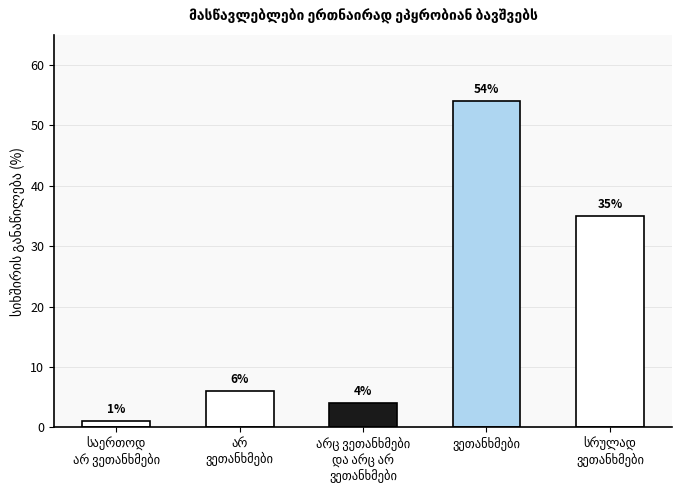

At which label does the data first exceed 6?

ვეთანხმები